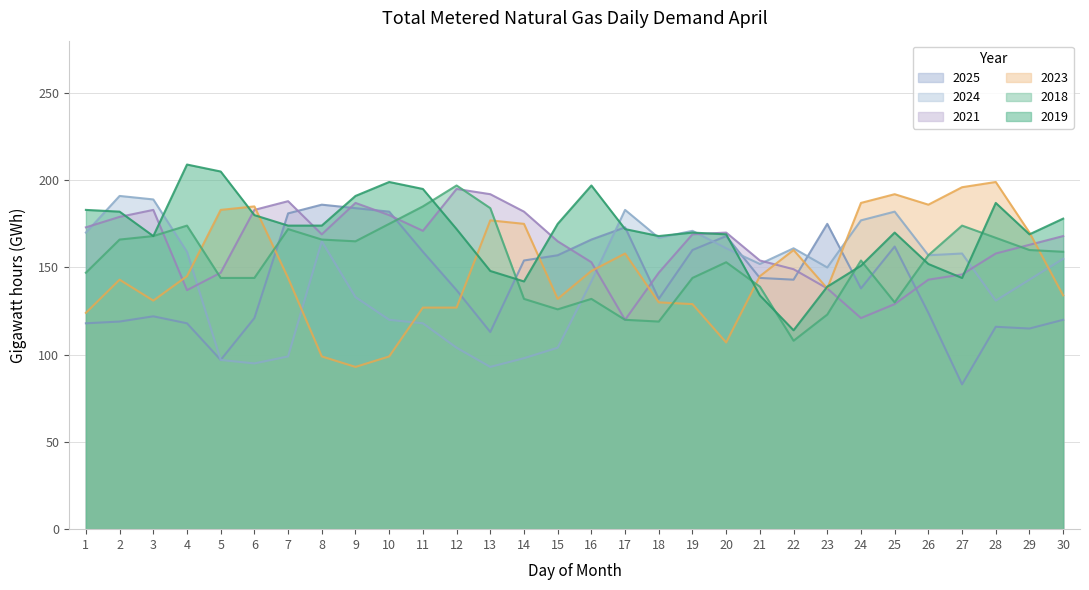

At which label does 2018 reach its peak?

12